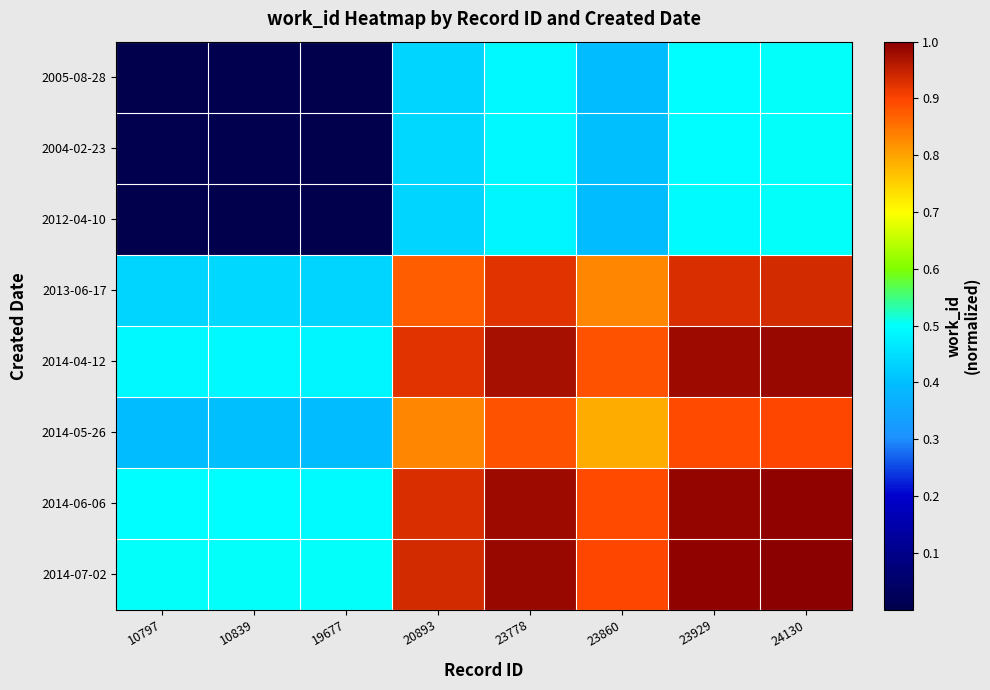

Reading right to left, what are all the values shown in this chart?

2005-08-28: 24130=0.5	23929=0.5	23860=0.4	23778=0.5	20893=0.4	19677=0.0	10839=0.0	10797=0.0
2004-02-23: 24130=0.5	23929=0.5	23860=0.4	23778=0.5	20893=0.4	19677=0.0	10839=0.0	10797=0.0
2012-04-10: 24130=0.5	23929=0.5	23860=0.4	23778=0.5	20893=0.4	19677=0.0	10839=0.0	10797=0.0
2013-06-17: 24130=0.9	23929=0.9	23860=0.8	23778=0.9	20893=0.9	19677=0.4	10839=0.4	10797=0.4
2014-04-12: 24130=1.0	23929=1.0	23860=0.9	23778=1.0	20893=0.9	19677=0.5	10839=0.5	10797=0.5
2014-05-26: 24130=0.9	23929=0.9	23860=0.8	23778=0.9	20893=0.8	19677=0.4	10839=0.4	10797=0.4
2014-06-06: 24130=1.0	23929=1.0	23860=0.9	23778=1.0	20893=0.9	19677=0.5	10839=0.5	10797=0.5
2014-07-02: 24130=1.0	23929=1.0	23860=0.9	23778=1.0	20893=0.9	19677=0.5	10839=0.5	10797=0.5